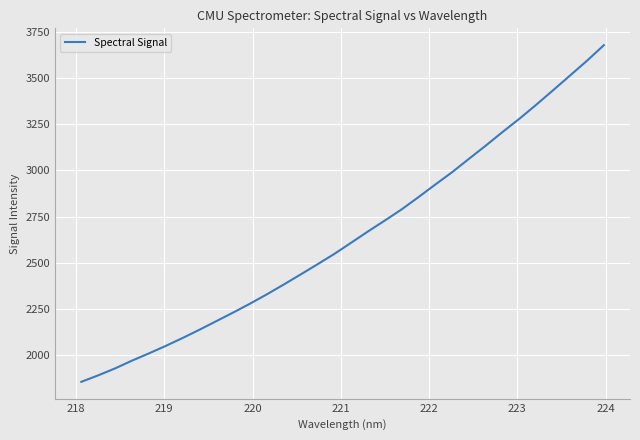

What is the smallest value displayed?

1856.5